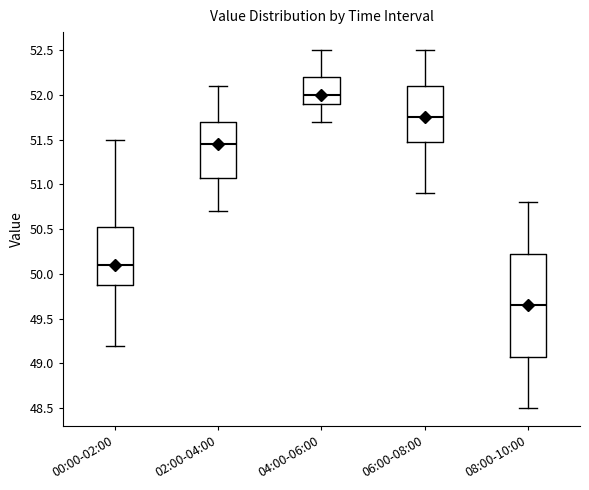

Which box's median line is the highest?

04:00-06:00